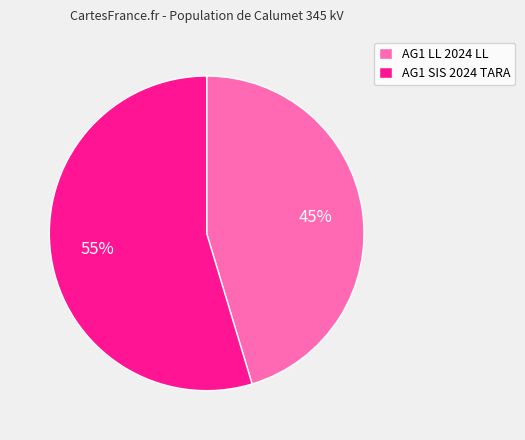

Rank the categories by value from lowest to highest.

AG1 LL 2024 LL, AG1 SIS 2024 TARA